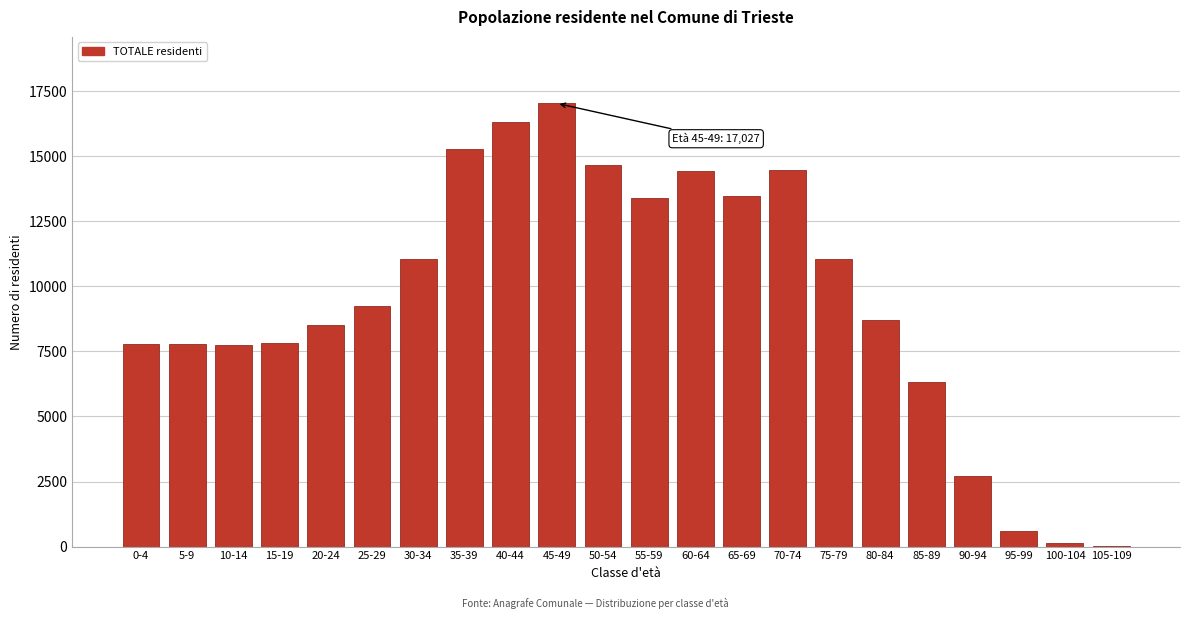

Which category has the highest value across all series?

45-49